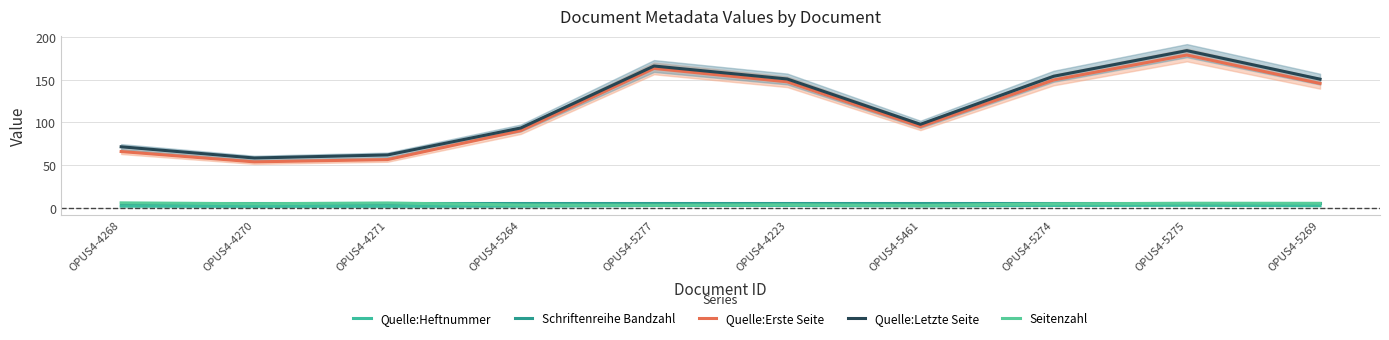

What is the maximum value shown in the chart?

183.9